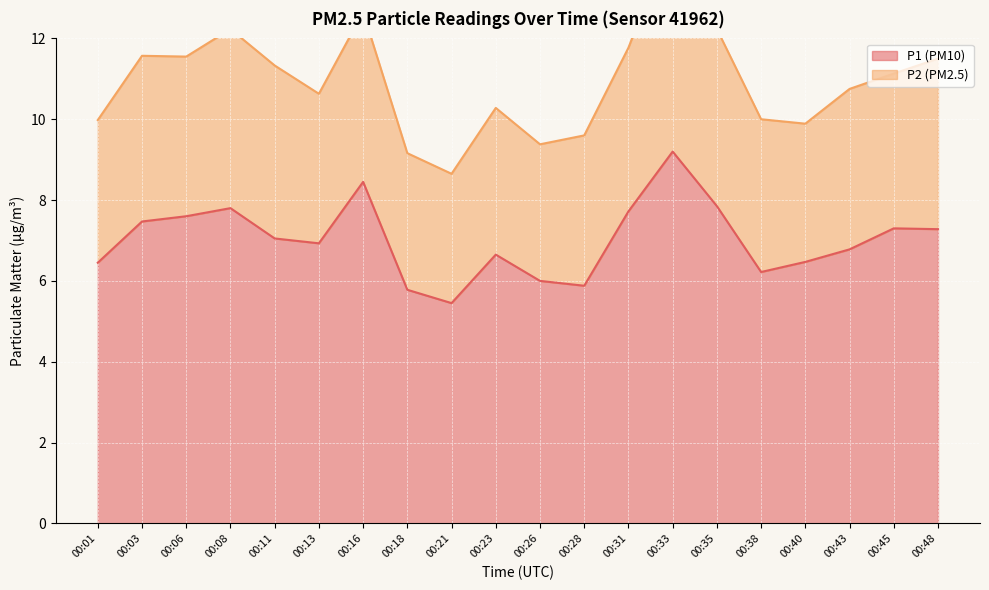

List the labels in order of value, largest first.

00:33, 00:16, 00:35, 00:08, 00:31, 00:06, 00:03, 00:45, 00:48, 00:11, 00:13, 00:43, 00:23, 00:40, 00:01, 00:38, 00:26, 00:28, 00:18, 00:21